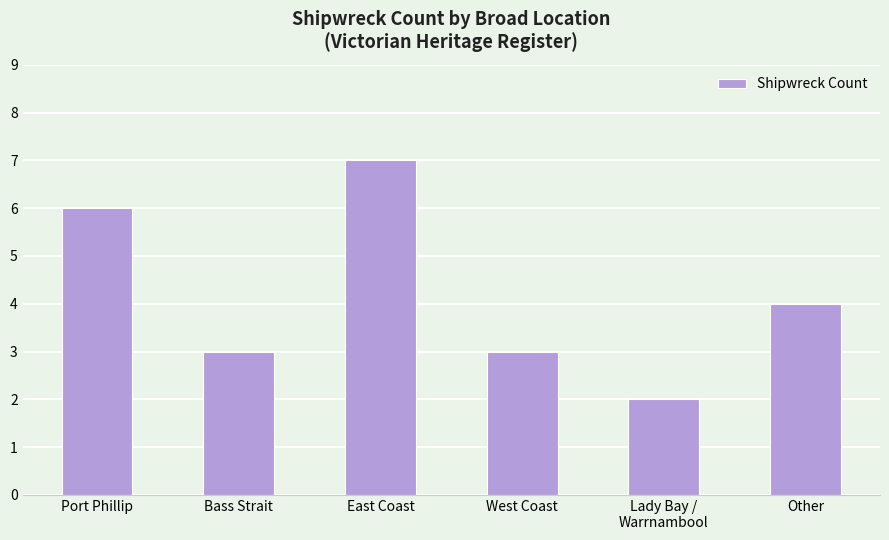

What position from the left is Other?

6